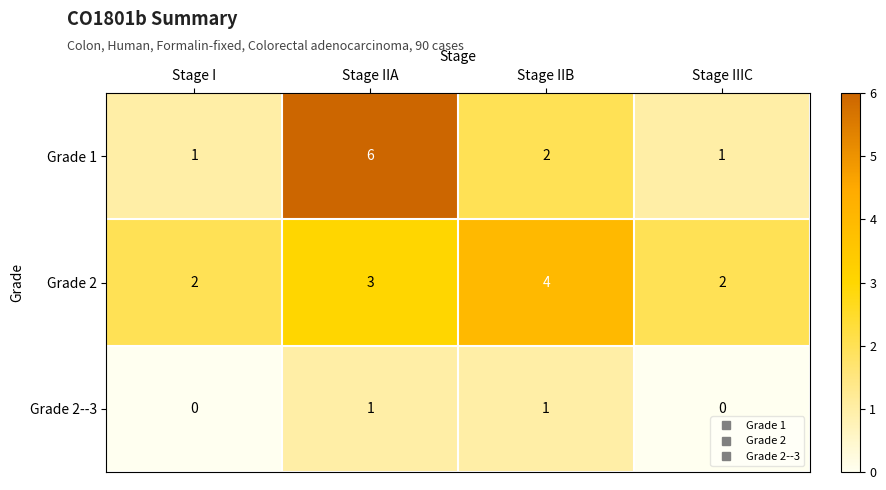

At how many categories does at least one series exceed 3?

2